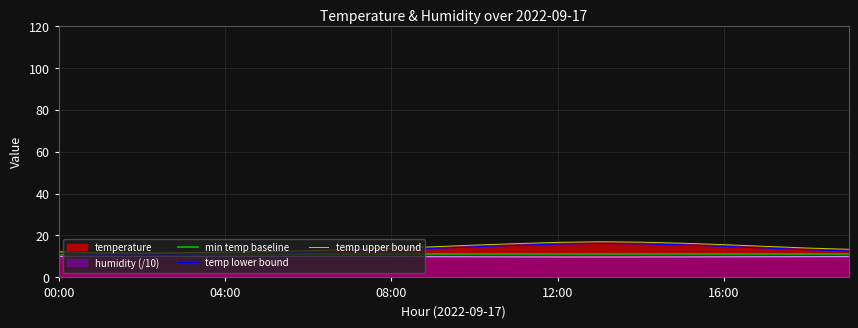

How many data points does each series have?

20